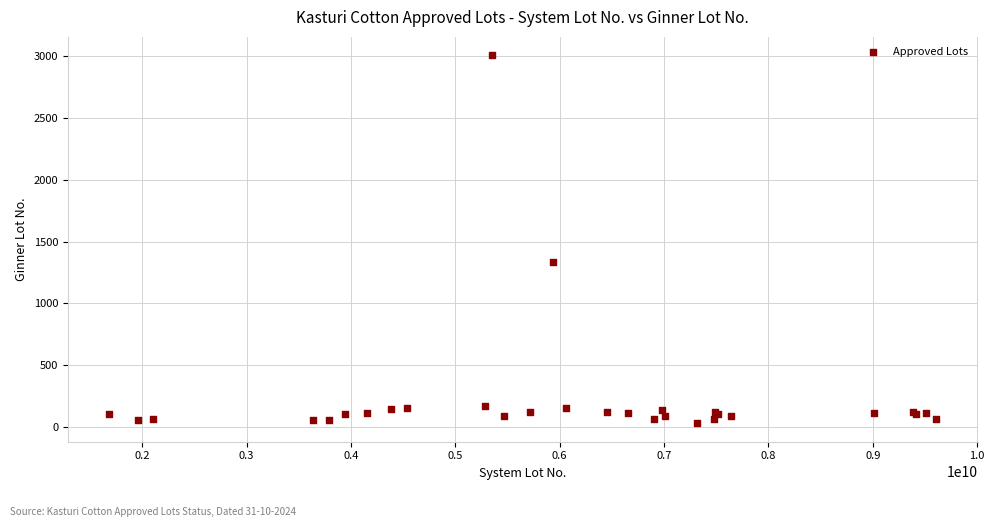

What Y value in the scatter plot is closest to 1518?

1333